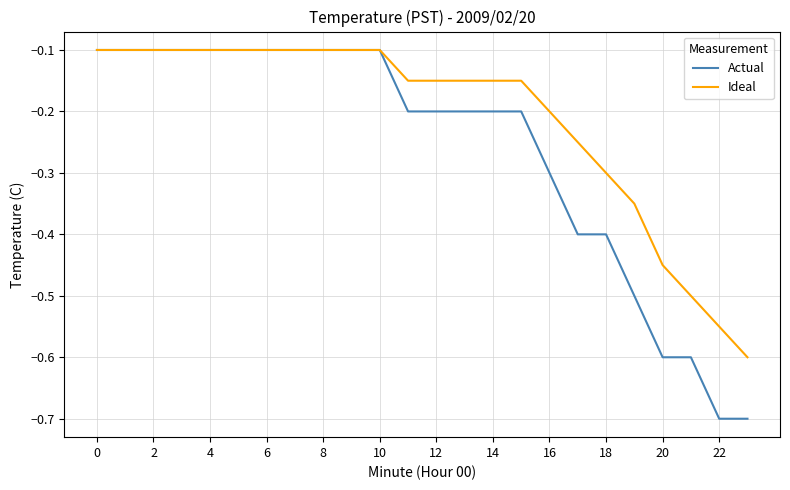

Which series has the widest spread of values?

Actual